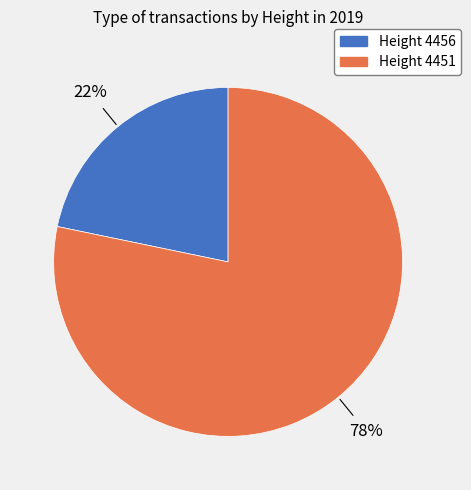

To the nearest percent, what is the average slice percentage?

50%